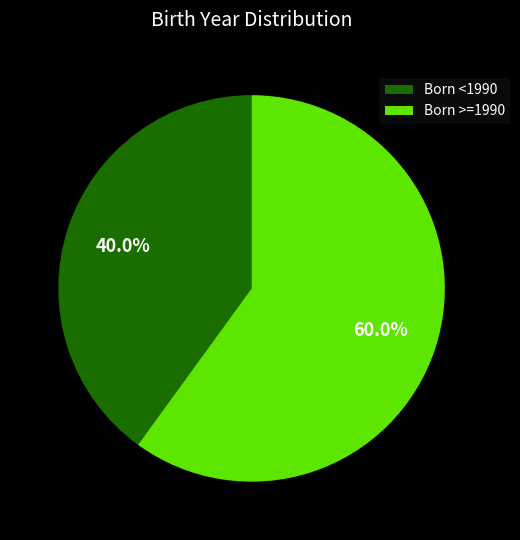

Rank the categories by value from highest to lowest.

Born >=1990, Born <1990